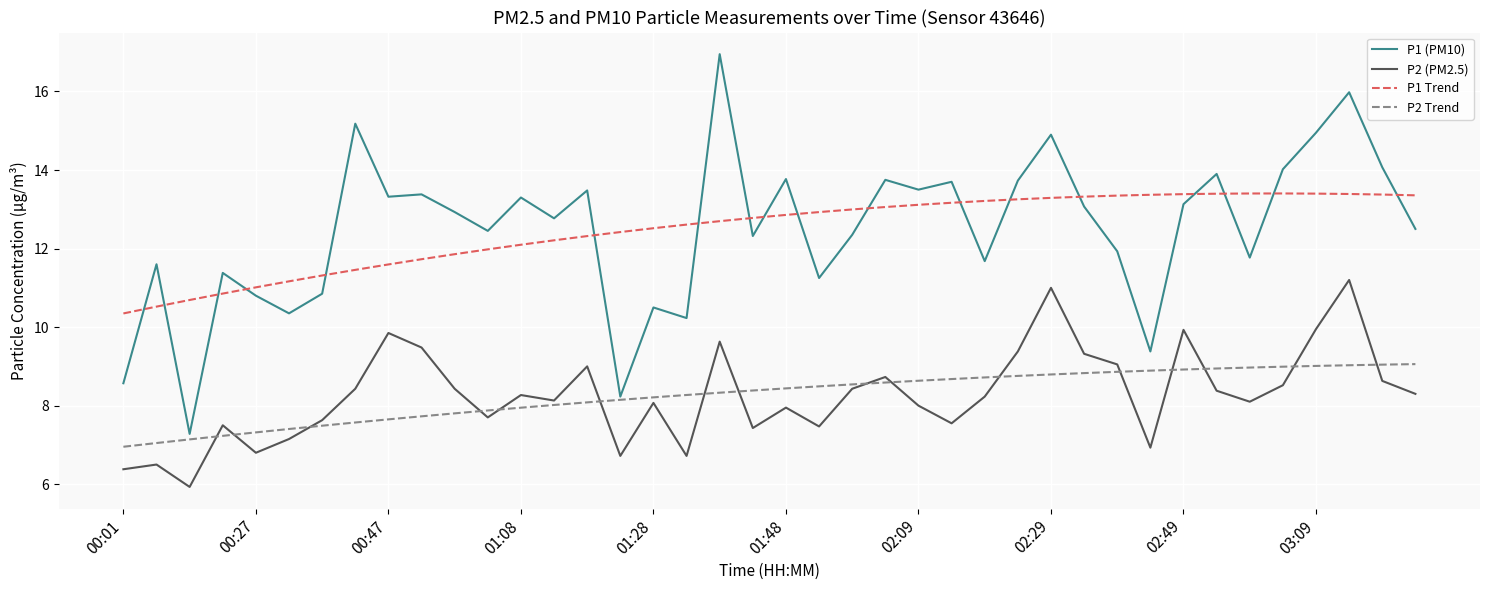

Which series has the widest spread of values?

P1 (PM10)